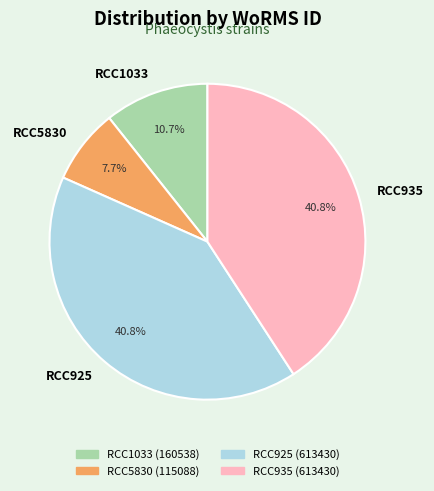

Is RCC5830 the majority of the pie?

No